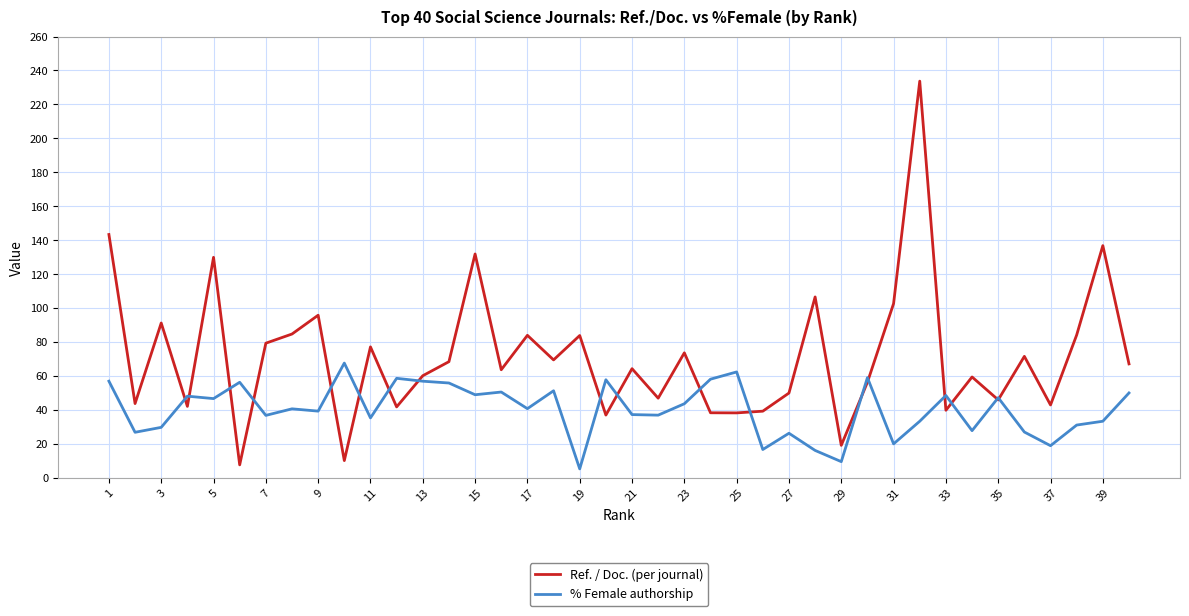

How many series are shown in this chart?

2